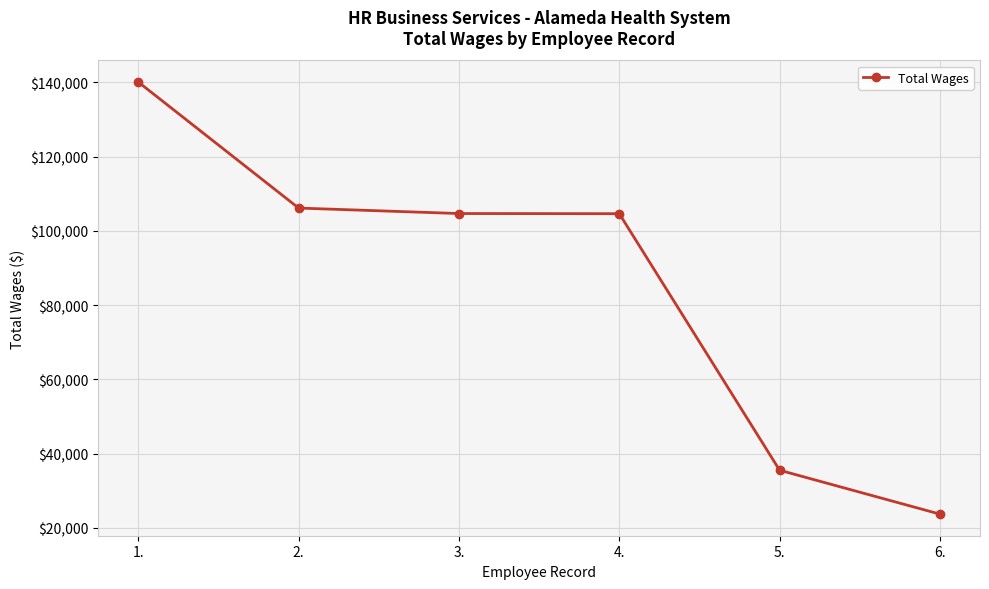

What is the value of the 1st point from the left?

140079